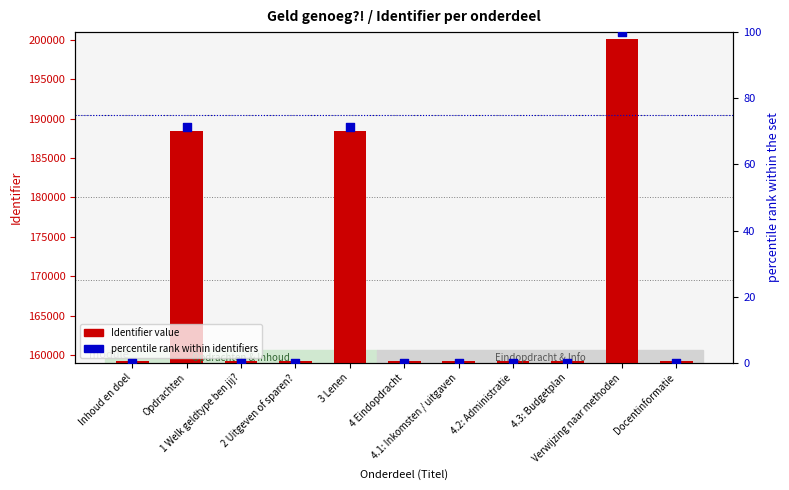

What is the total value across all series at Verwijzing naar methoden?

200259.0